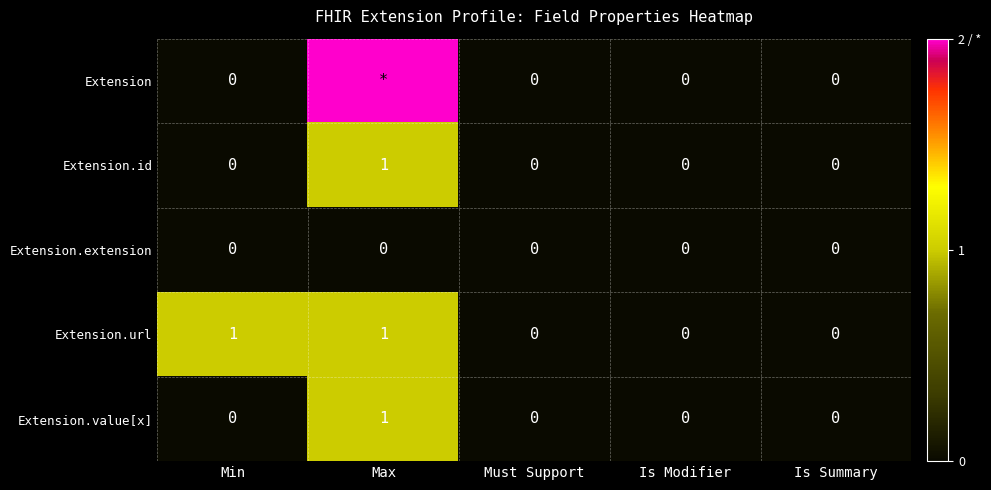

The Extension.url series shows 1 at Min. True or false?

True